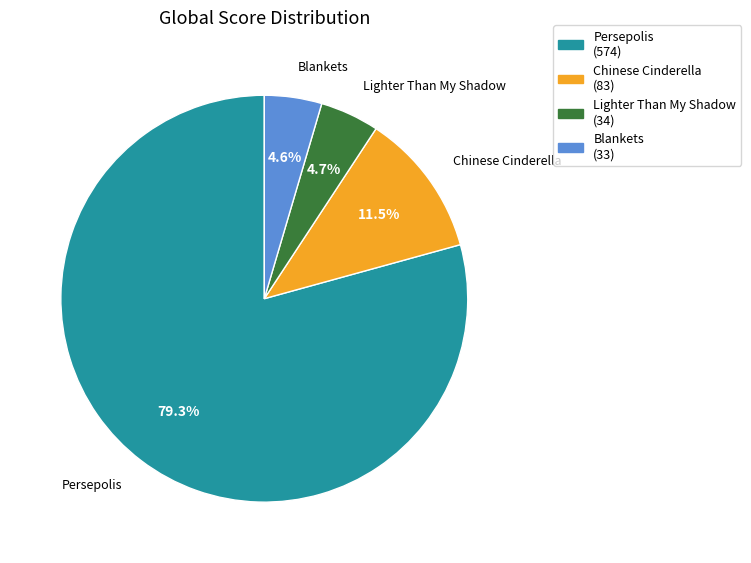

Is it true that Lighter Than My Shadow is 11% of the pie?

False